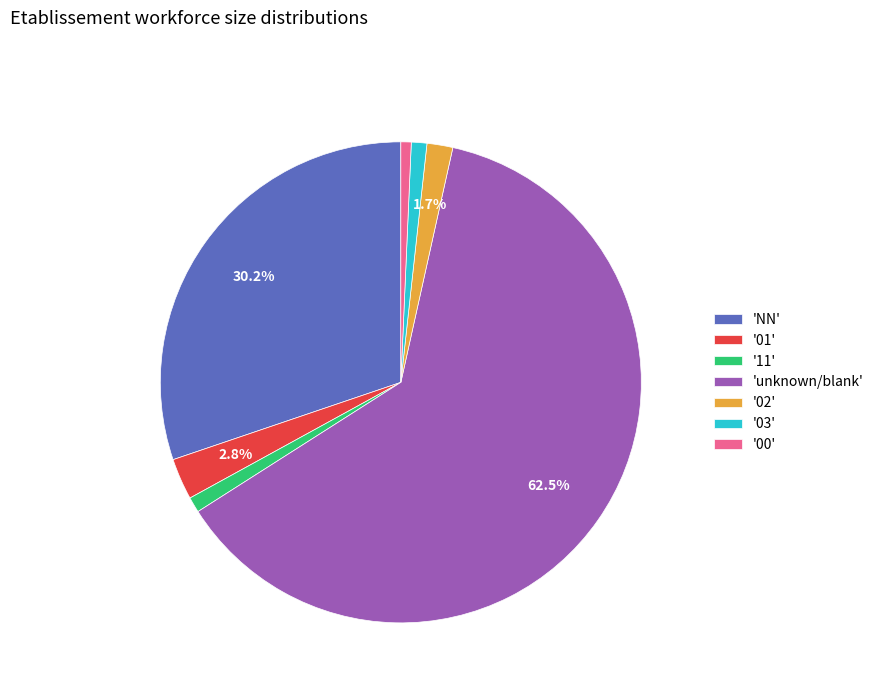

To the nearest percent, what is the difference between the largest and smallest slice percentages?

62%